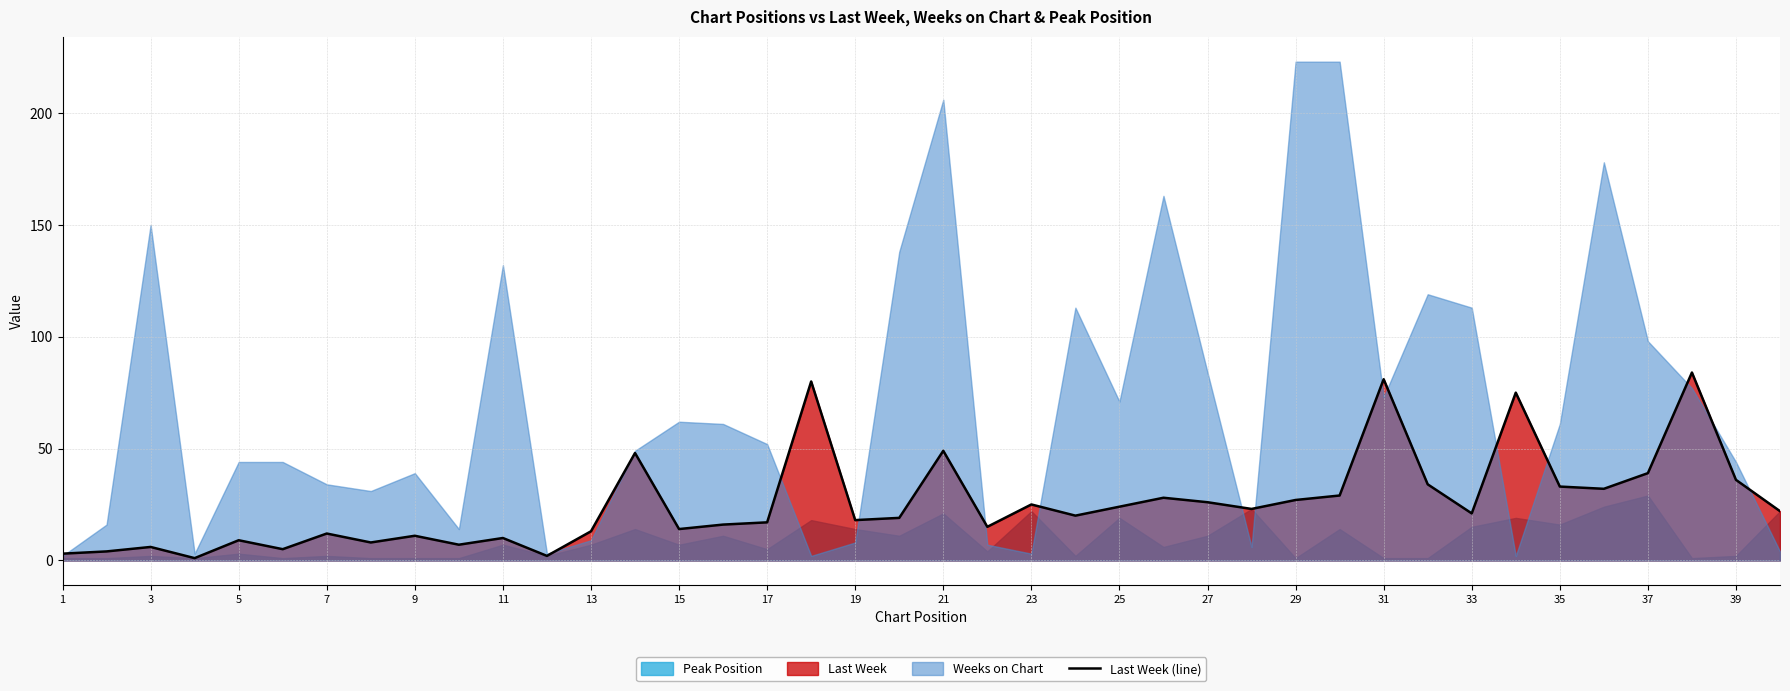

What is the highest value of the Last Week (line) series?

84